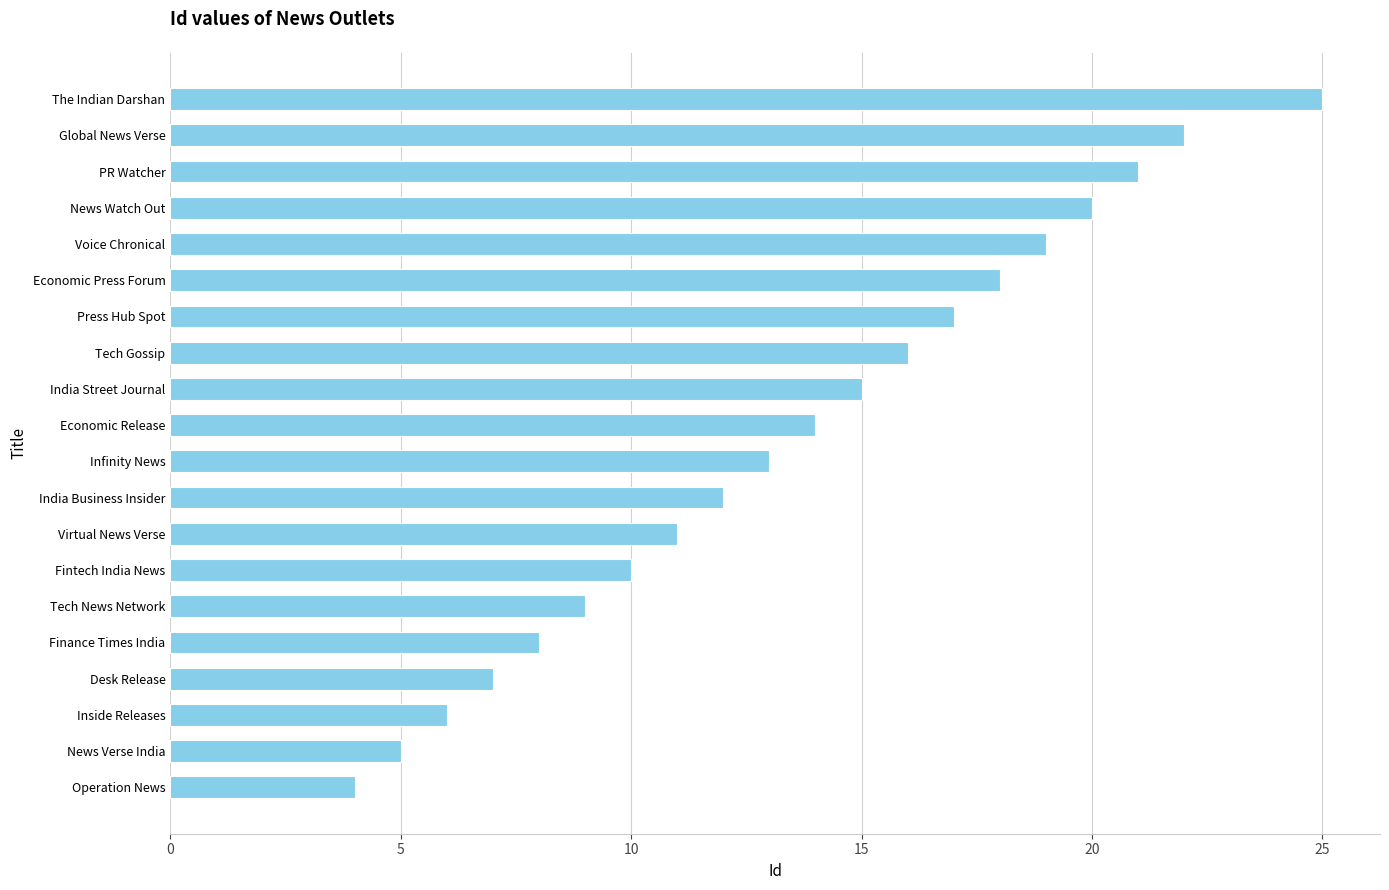

What value does the data have at Operation News?

4